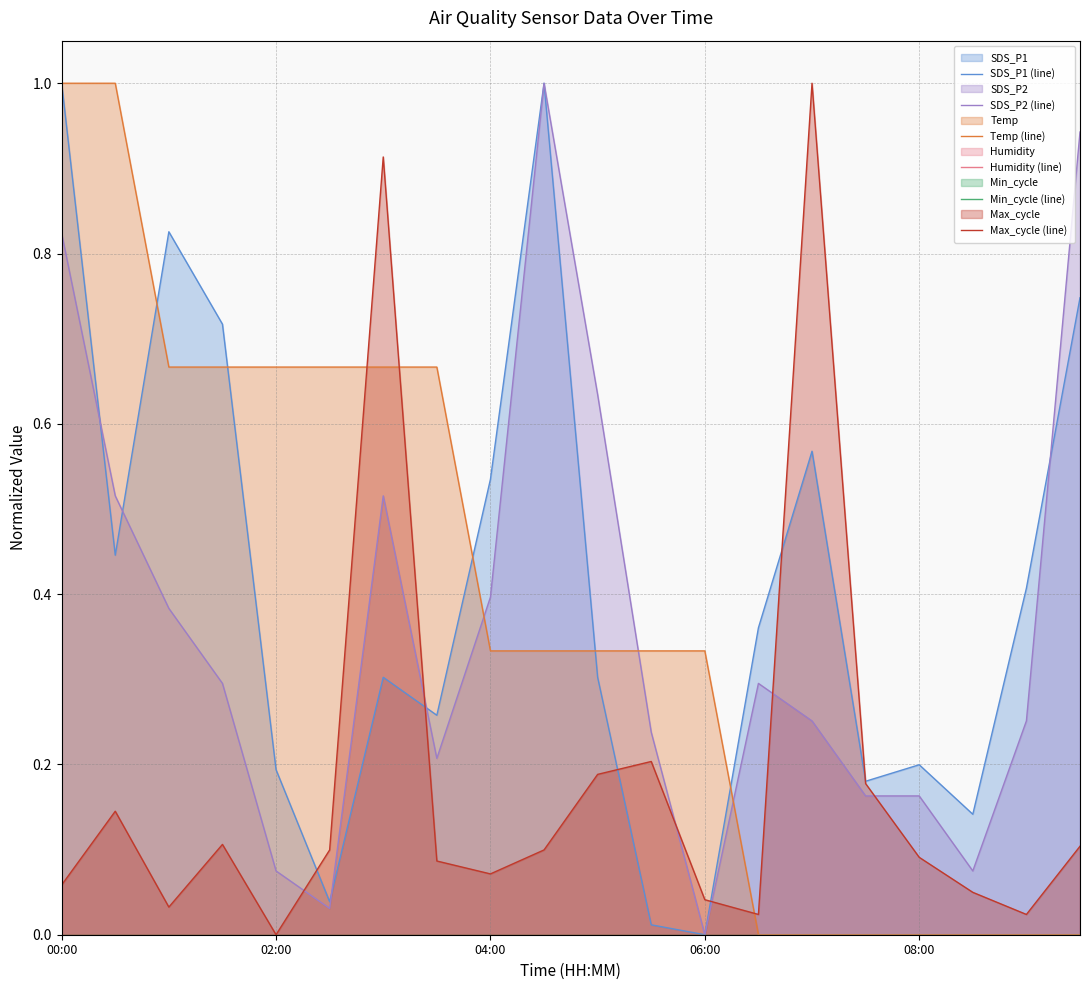

What is the total value across all series at 00:00?

2.9